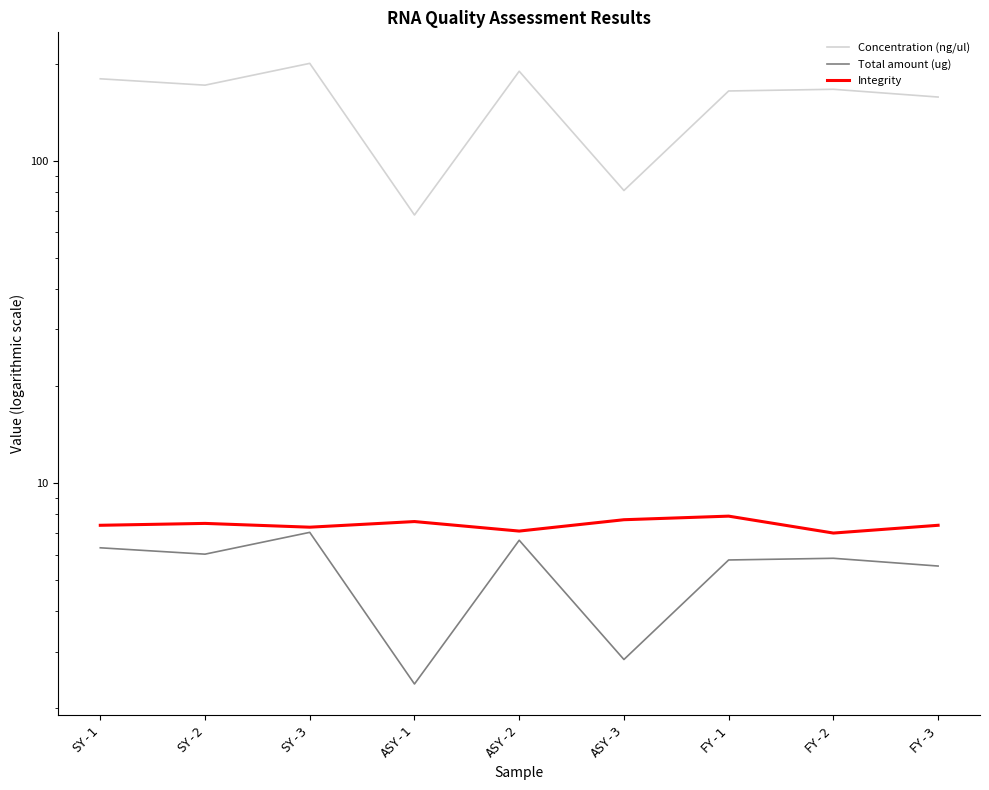

True or false: Integrity and Concentration (ng/ul) intersect in this chart.

False